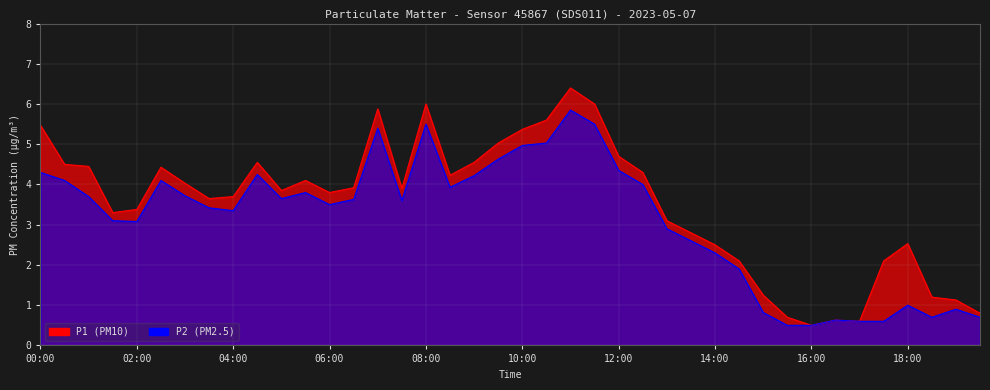

Which series has the widest spread of values?

P1